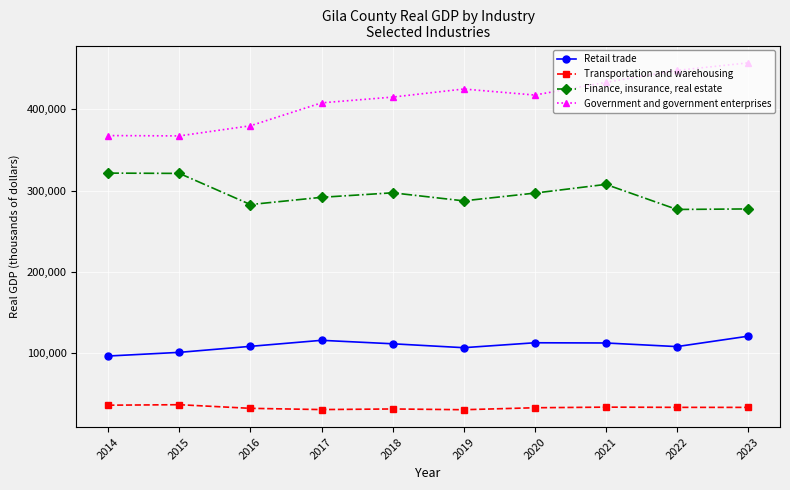

True or false: Transportation and warehousing and Government and government enterprises cross at least once.

False